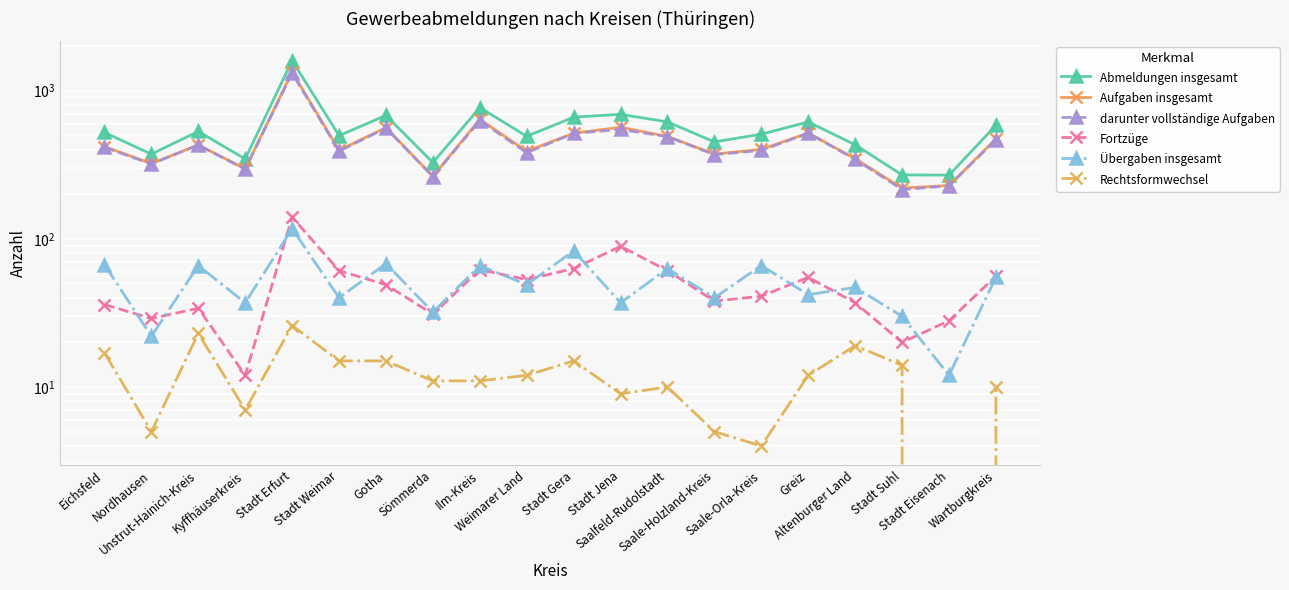

Which series has the largest total across all categories?

Abmeldungen insgesamt